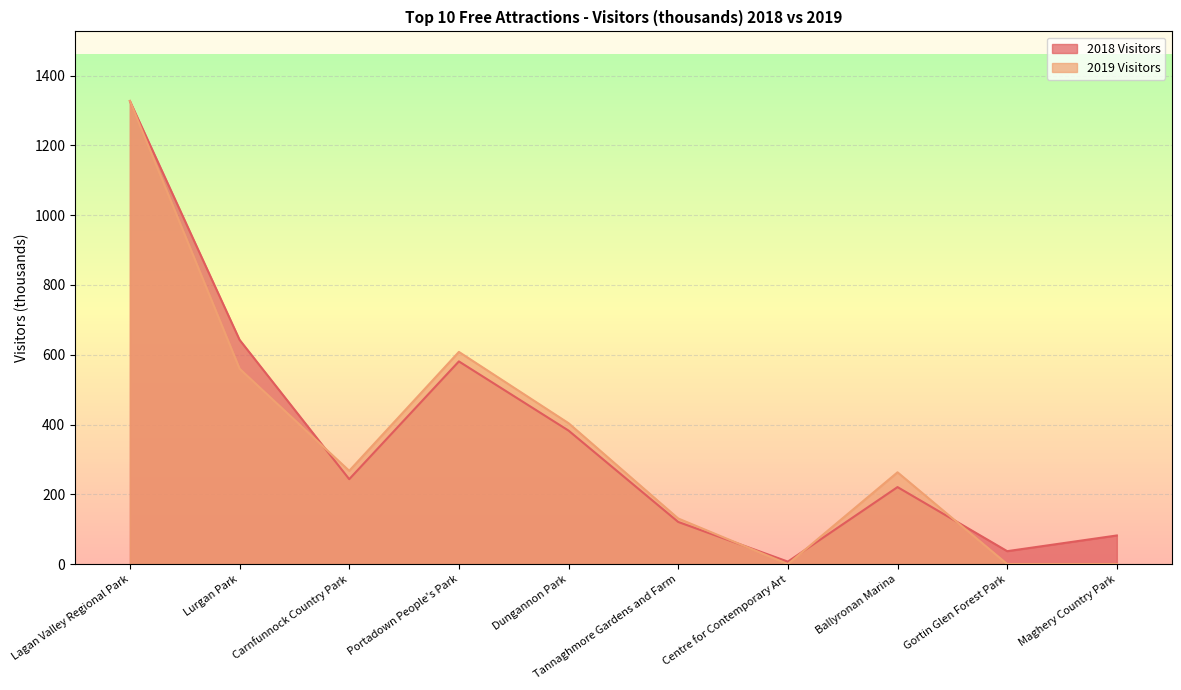

The 2019 Visitors series shows 417.0 at Portadown People's Park. True or false?

False